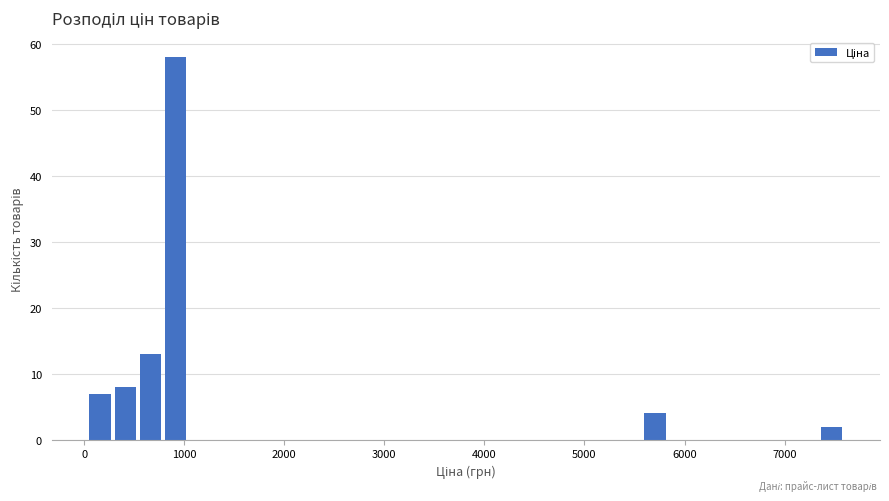

Read against the x-axis, roughly where is the centre of the tallest bar?

900